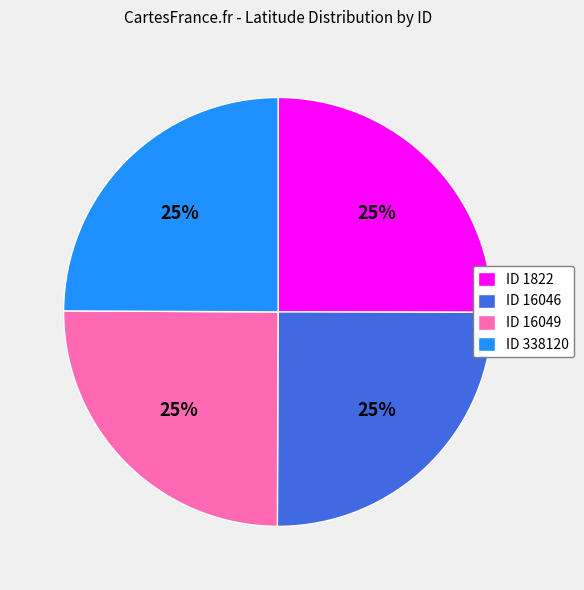

True or false: ID 1822 accounts for 25% of the total.

True